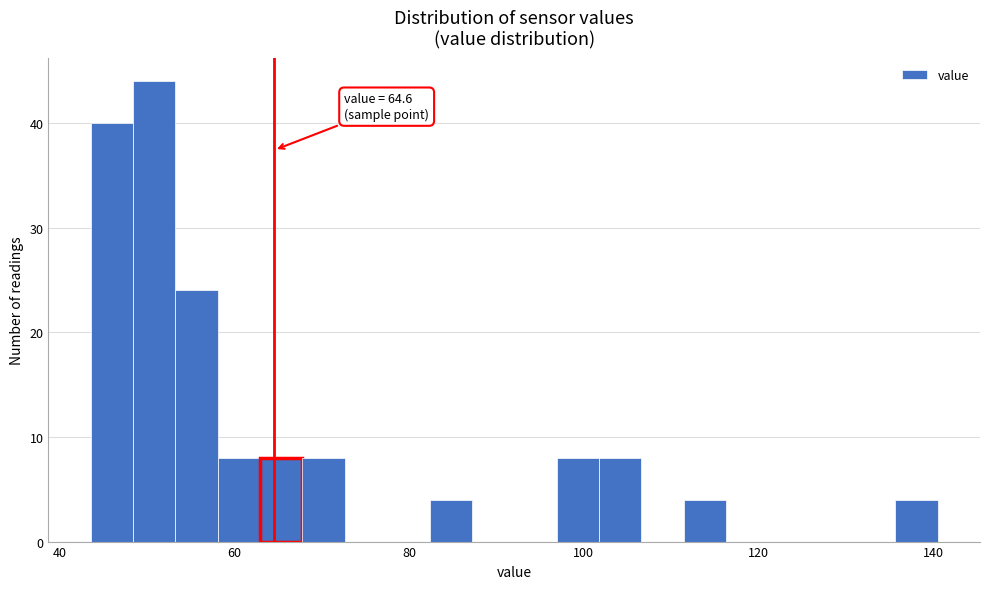

Read against the x-axis, roughly where is the centre of the tallest bar?

50